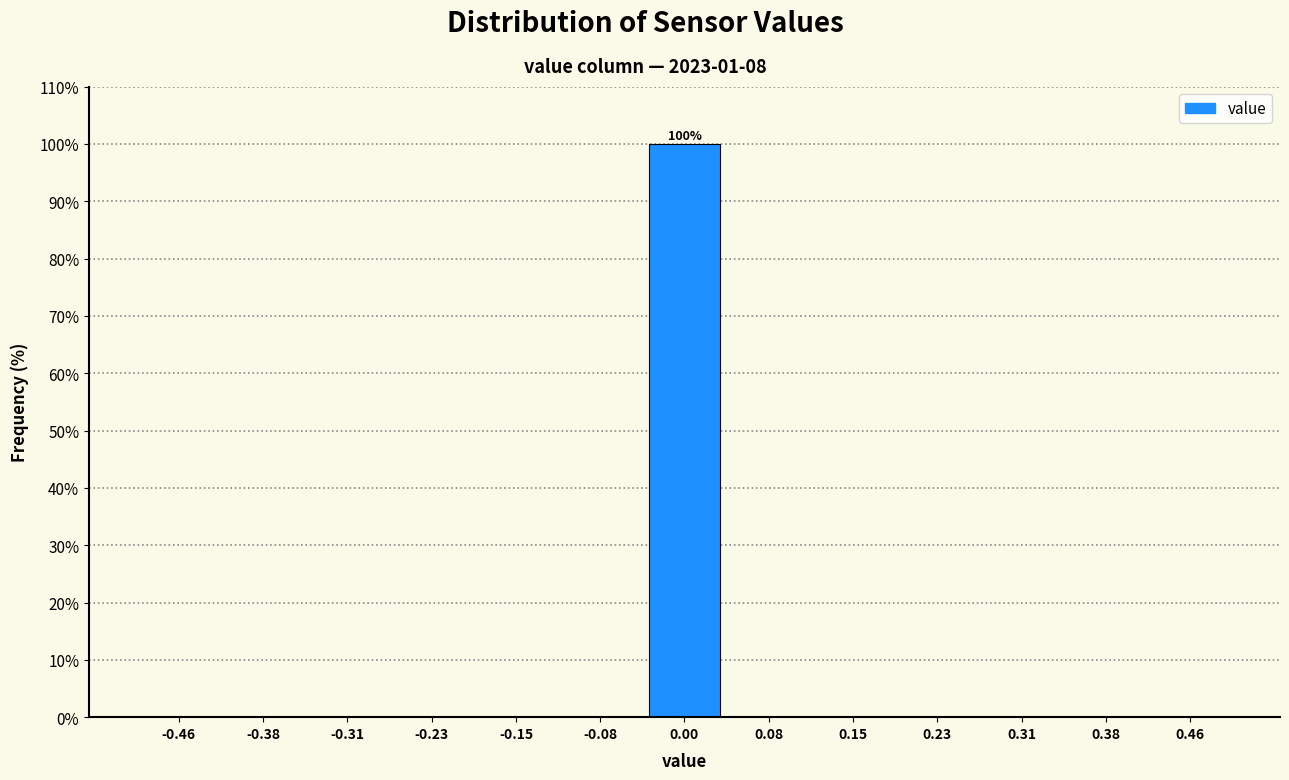

Over which range of the x-axis is the bar tallest?

-0.04 to 0.04